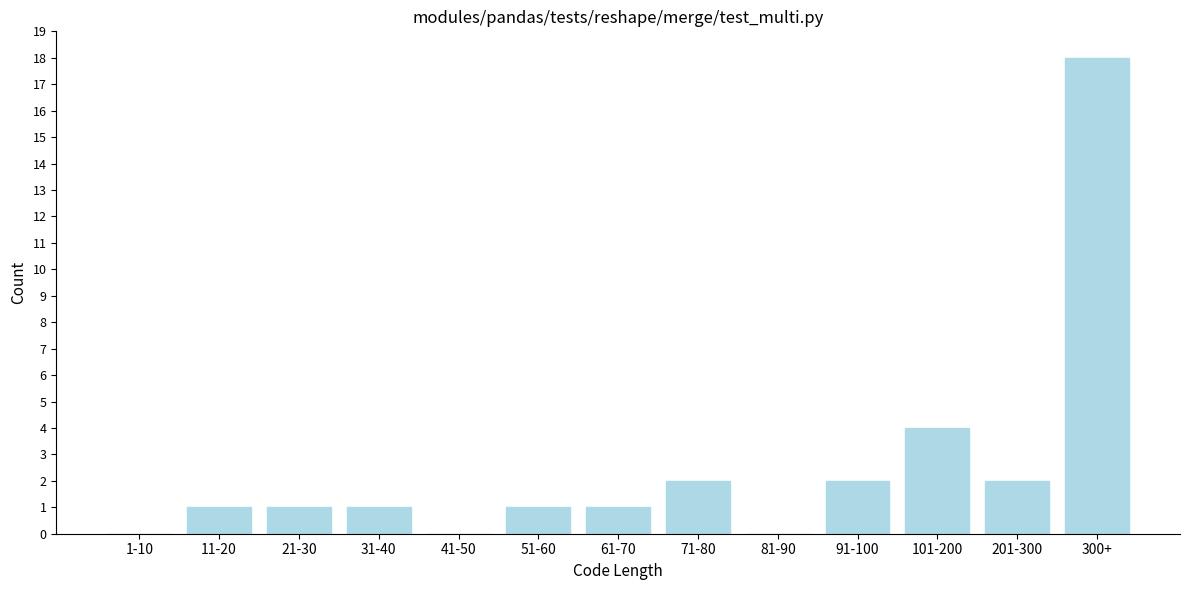

Reading left to right, what are all the values shown in this chart?

1-10=0	11-20=1	21-30=1	31-40=1	41-50=0	51-60=1	61-70=1	71-80=2	81-90=0	91-100=2	101-200=4	201-300=2	300+=18